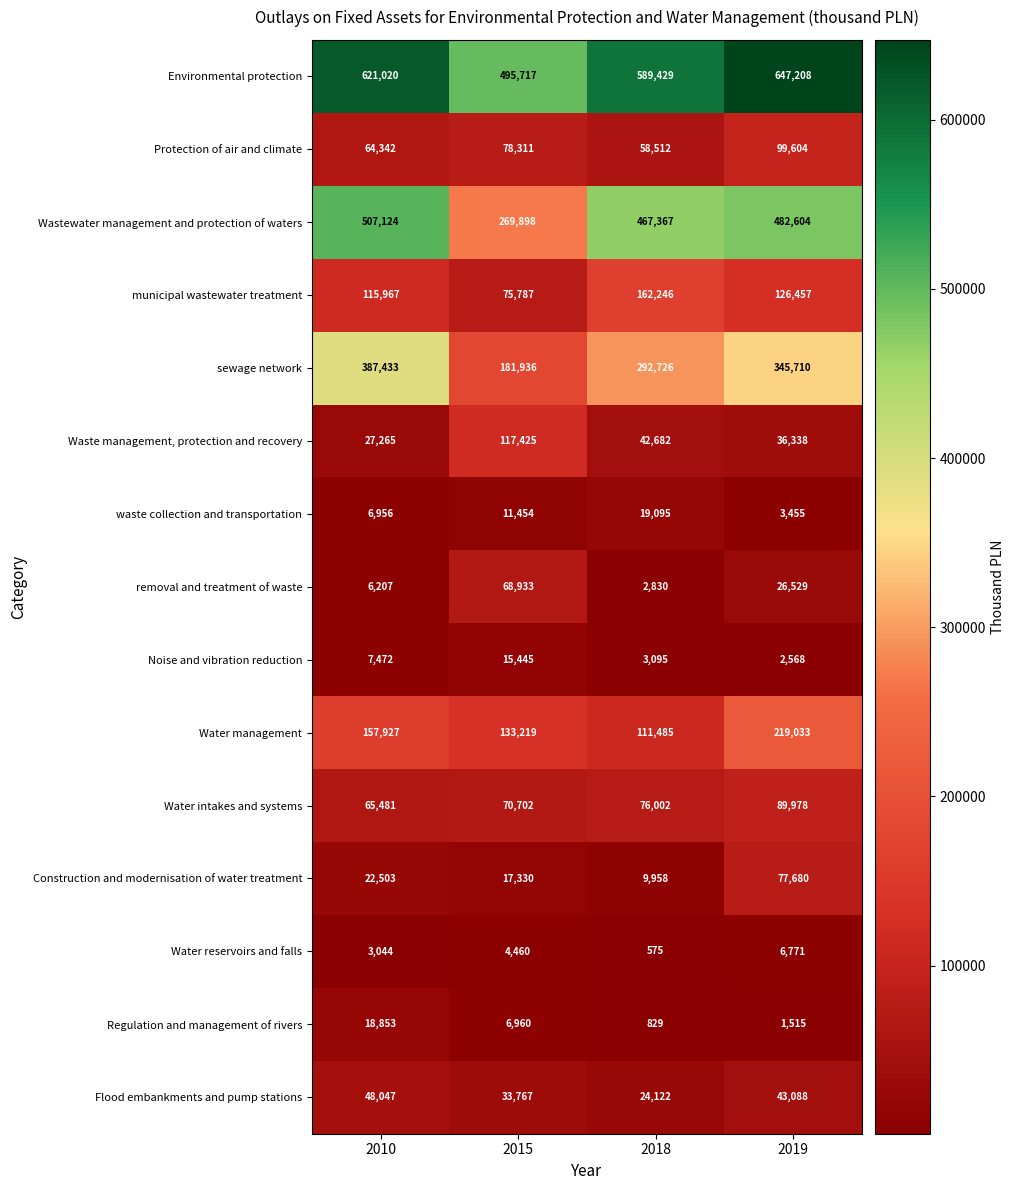

Which category has the highest value in the Protection of air and climate series?

2019